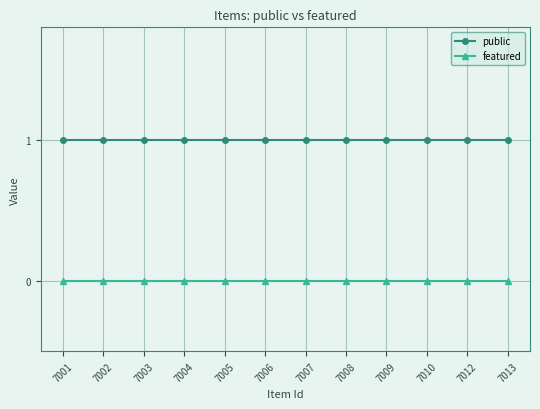

Reading left to right, what are all the values shown in this chart?

public: 7001=1	7002=1	7003=1	7004=1	7005=1	7006=1	7007=1	7008=1	7009=1	7010=1	7012=1	7013=1
featured: 7001=0	7002=0	7003=0	7004=0	7005=0	7006=0	7007=0	7008=0	7009=0	7010=0	7012=0	7013=0